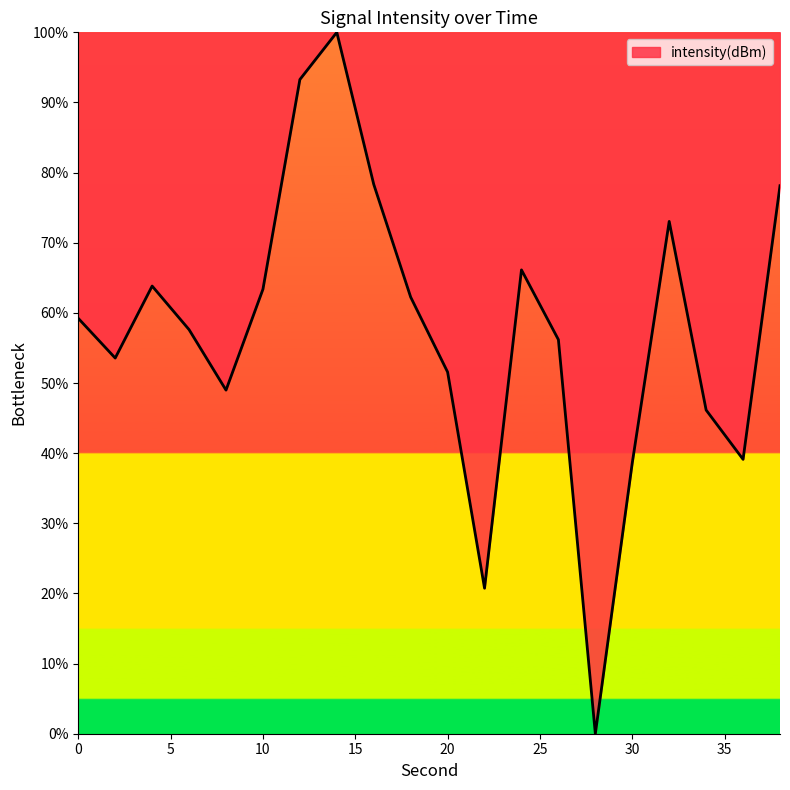

What is the difference between the maximum and minimum values?

100.0